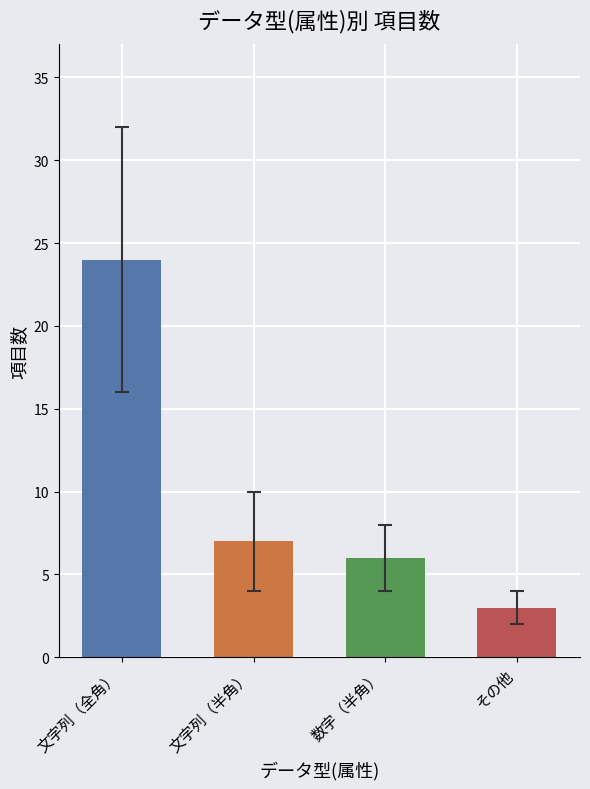

Does the chart contain any negative values?

No